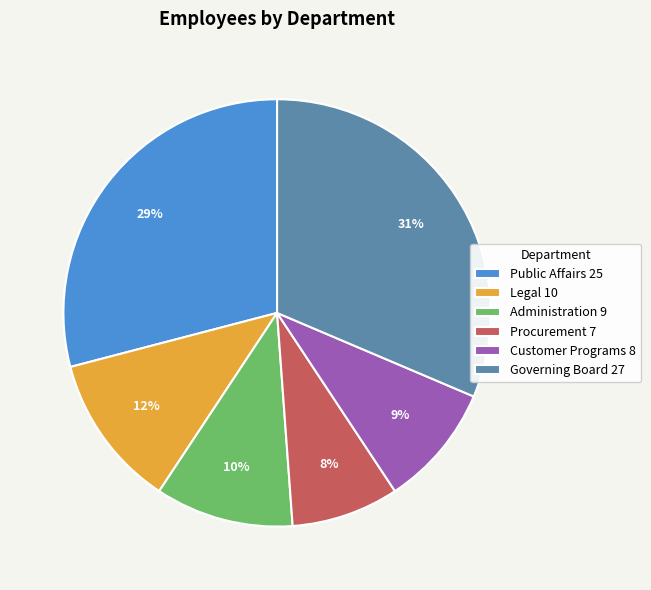

Which category has the smallest portion of the pie?

Procurement